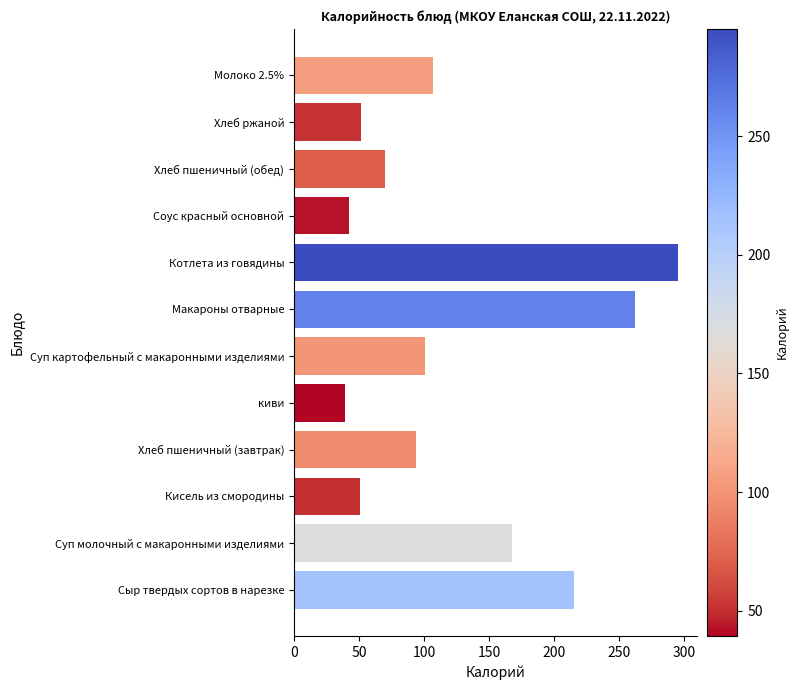

Does the chart contain stacked bars?

No